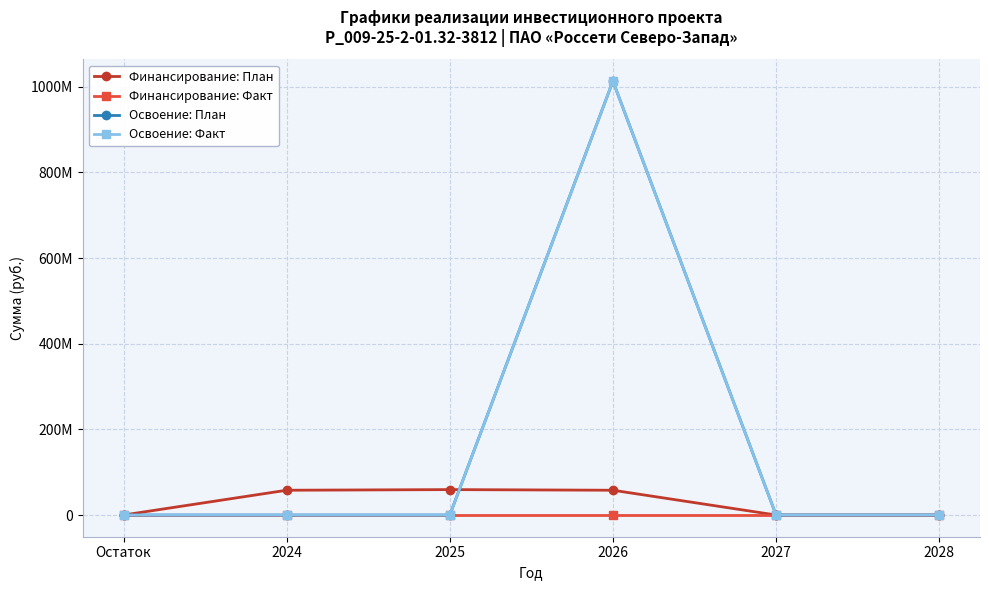

At which category is the sum across all series the highest?

2026